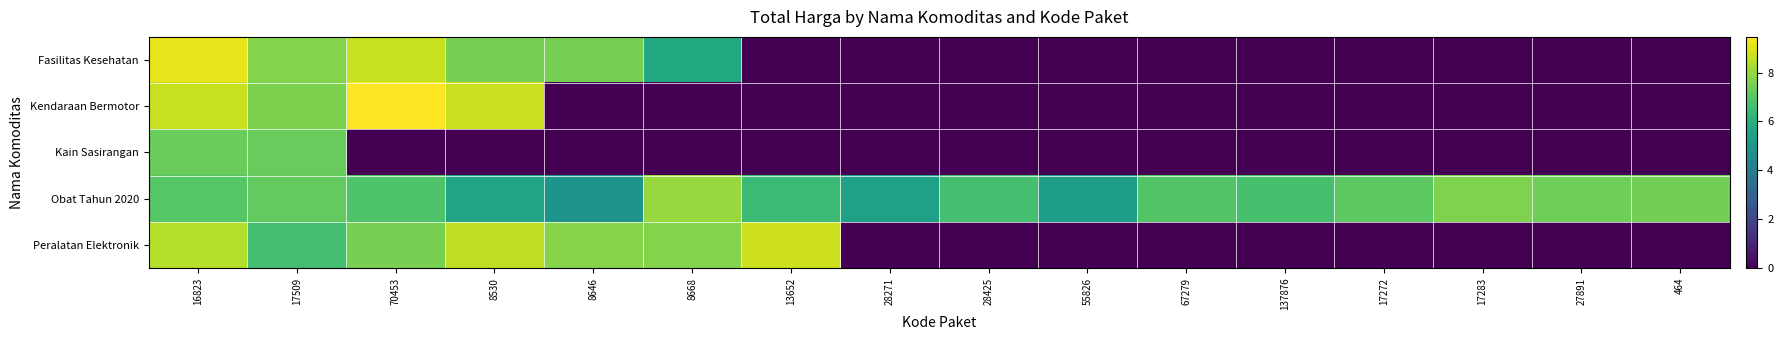

How many series are shown in this chart?

5